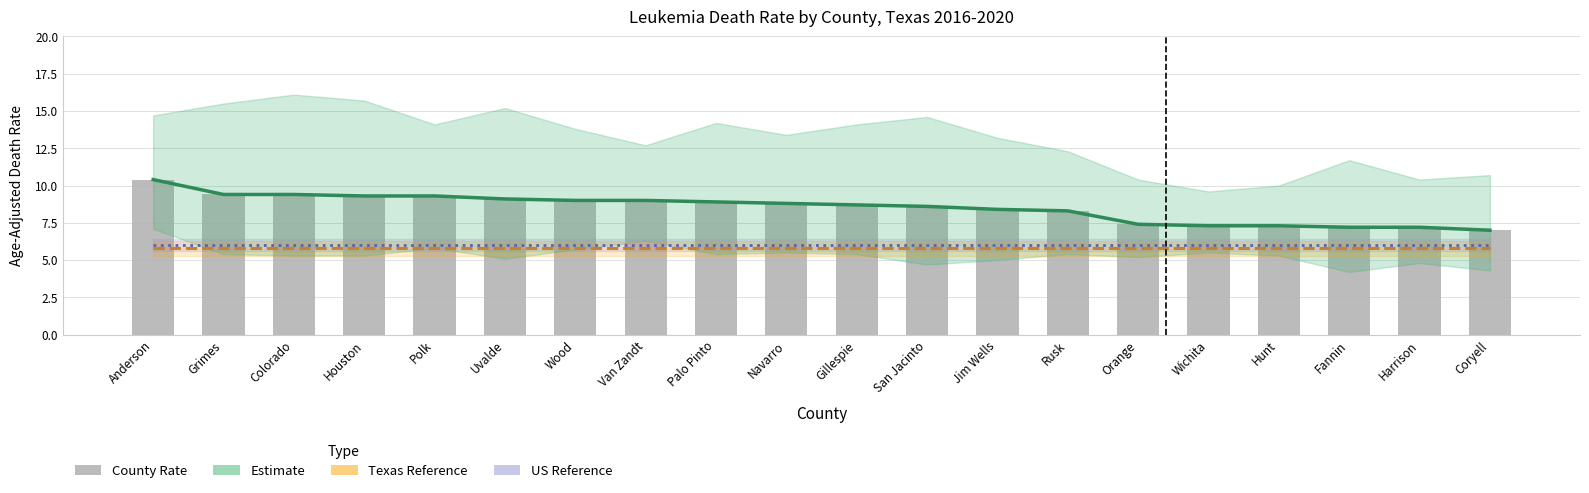

Which series has the largest range (max minus min)?

Estimate (CI)